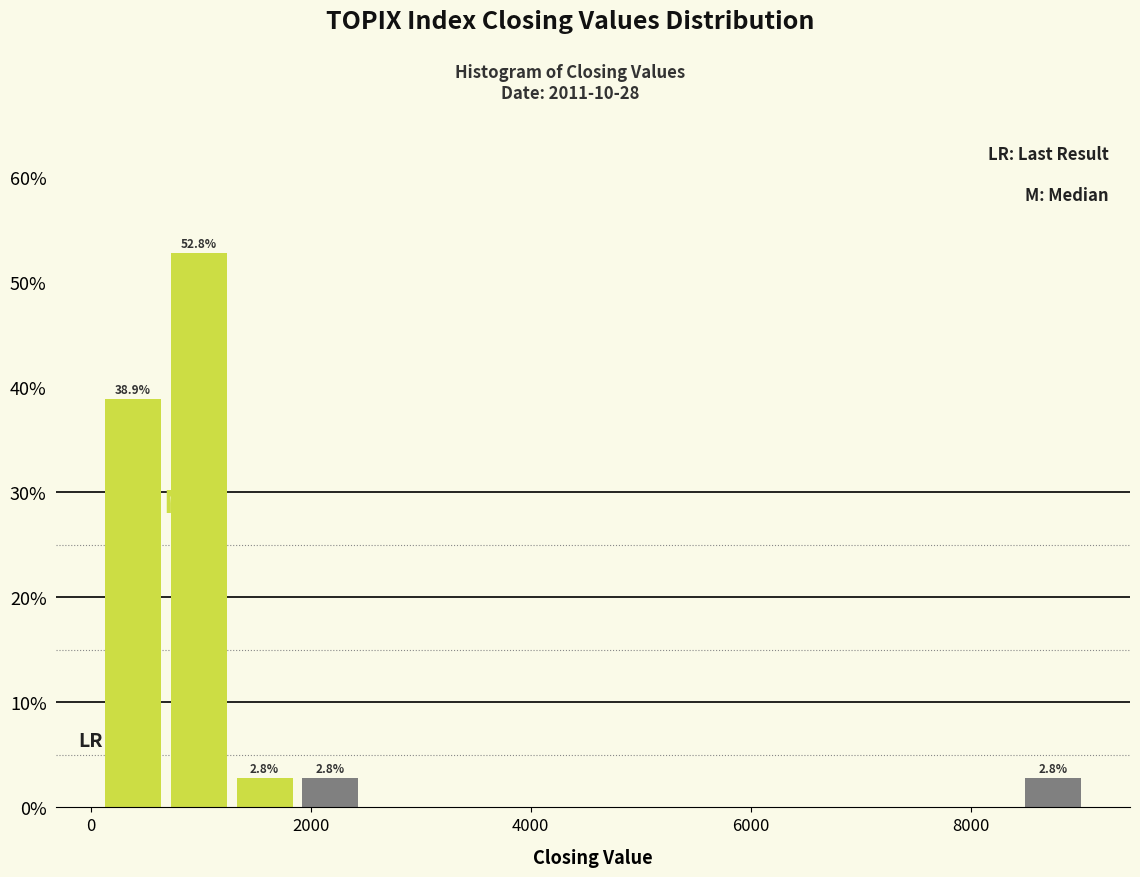

Read against the x-axis, roughly where is the centre of the tallest bar?

1000